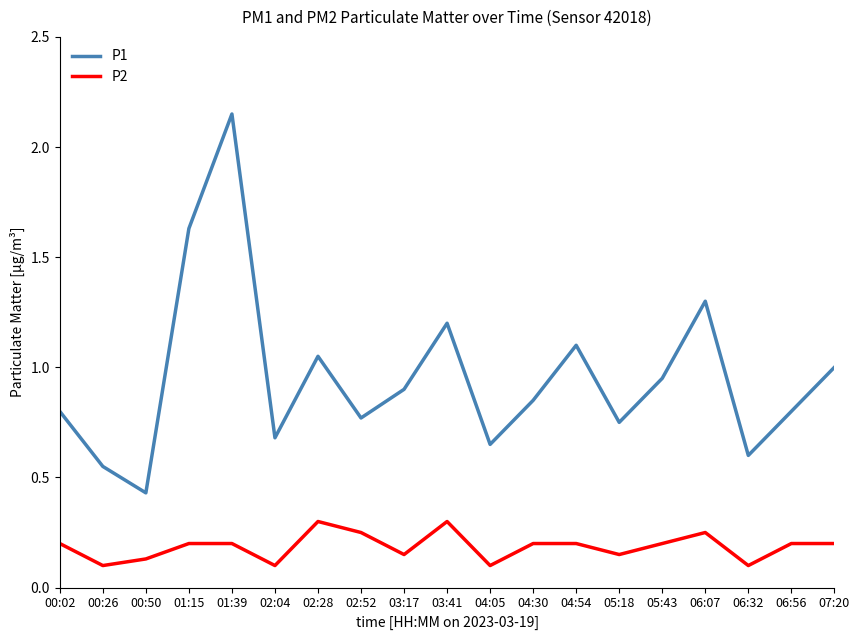

True or false: P2 and P1 cross at least once.

False